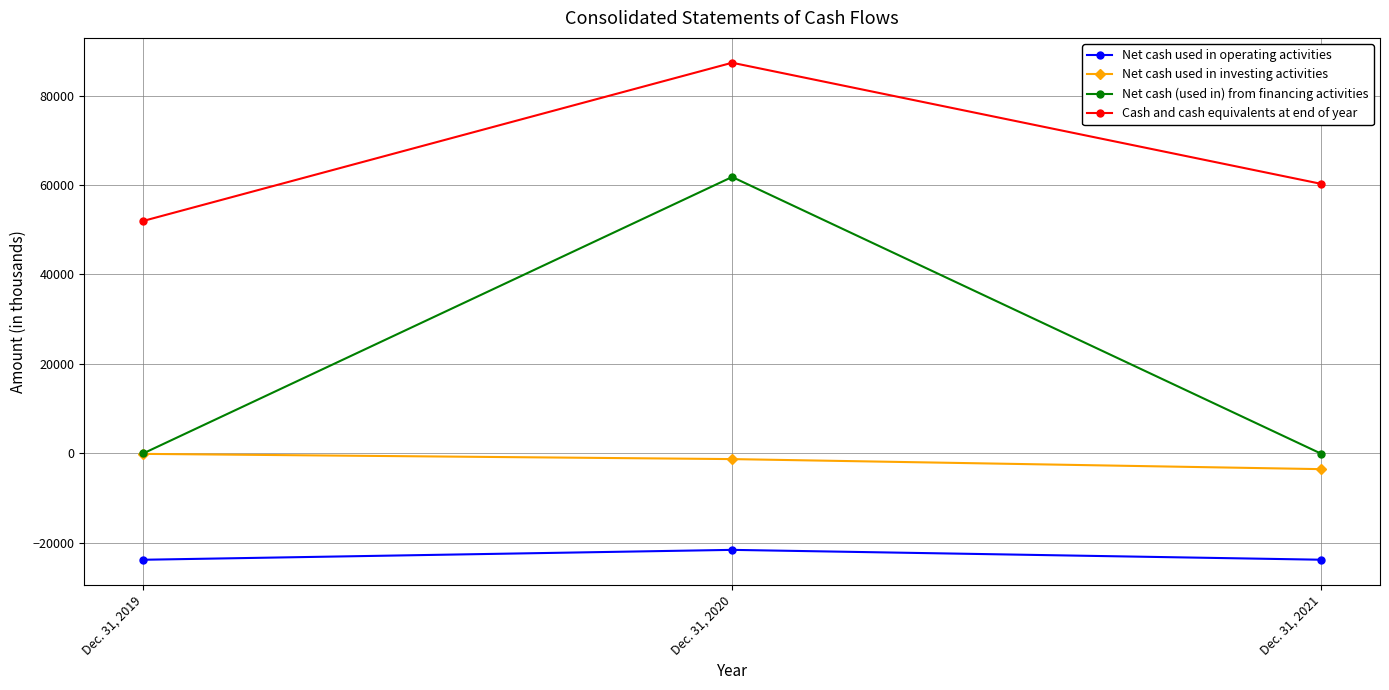

What is the sum of the Cash and cash equivalents at end of year values at Dec. 31, 2020 and Dec. 31, 2019?

139318